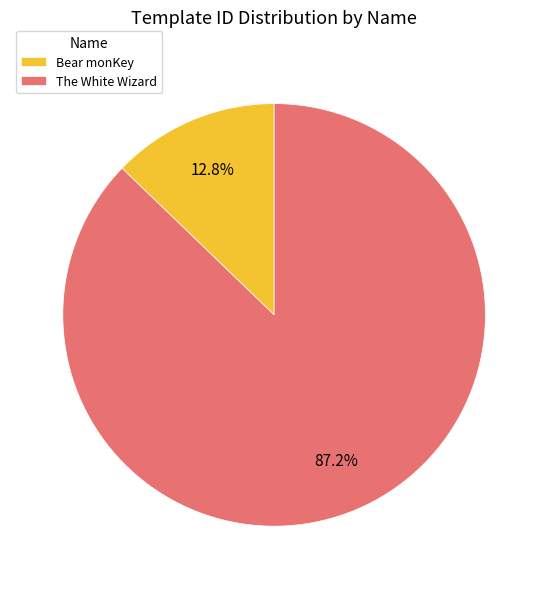

To the nearest percent, what is the combined percentage of Bear monKey and The White Wizard?

100%